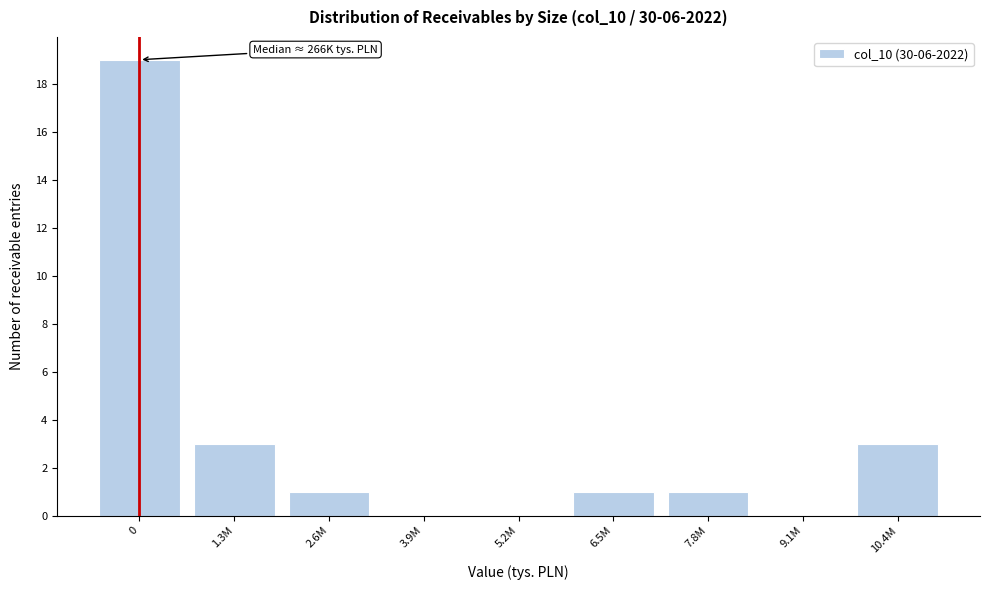

Reading right to left, transcribe all the data shown in this chart.

10.4M=3	9.1M=0	7.8M=1	6.5M=1	5.2M=0	3.9M=0	2.6M=1	1.3M=3	0=19